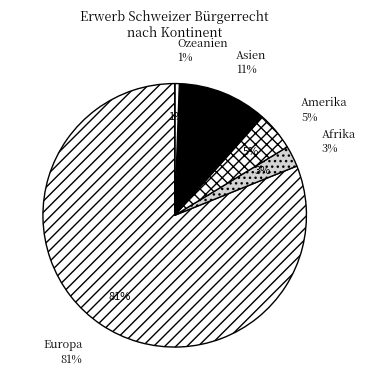

How many segments does this pie chart have?

5